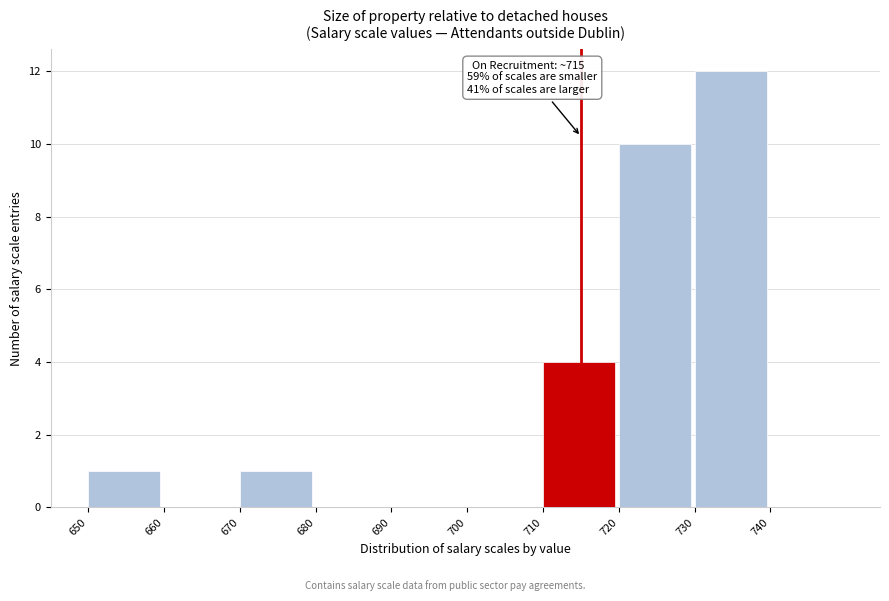

Which range on the x-axis has the tallest bar?

730 to 740